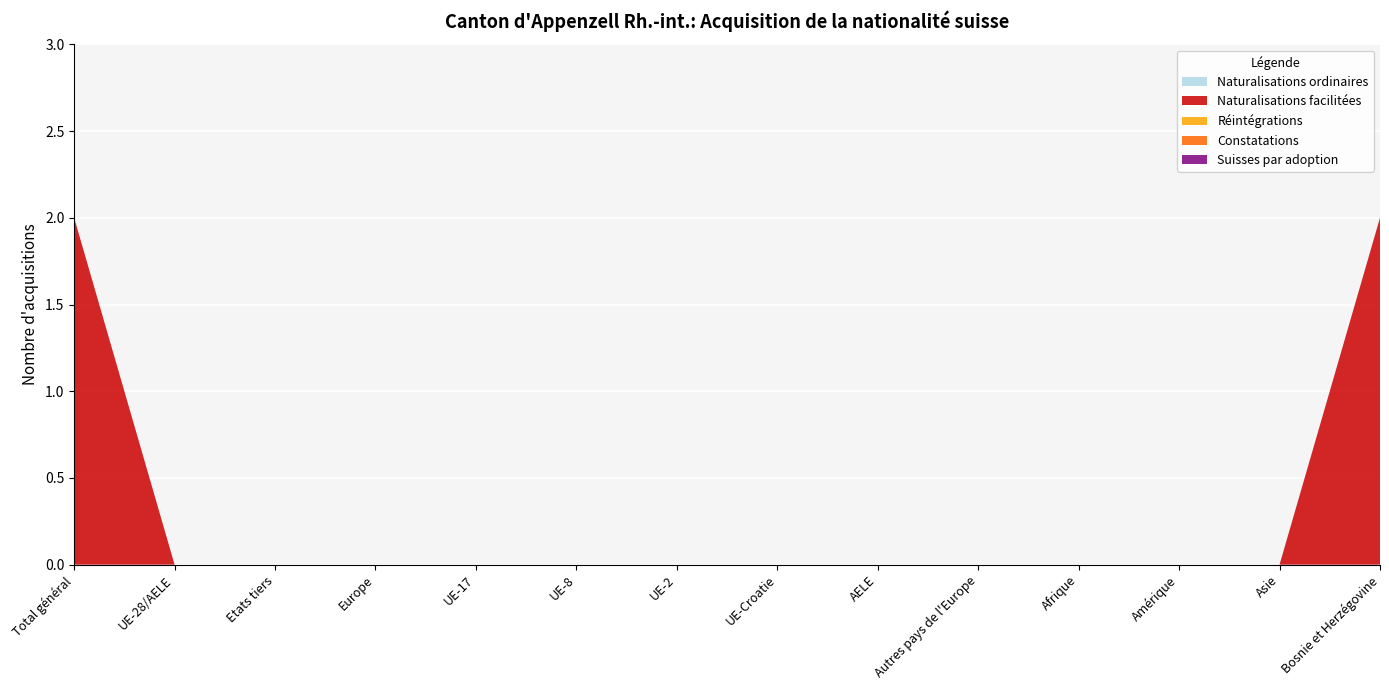

How many values in the Naturalisations facilitées series exceed 0?

2